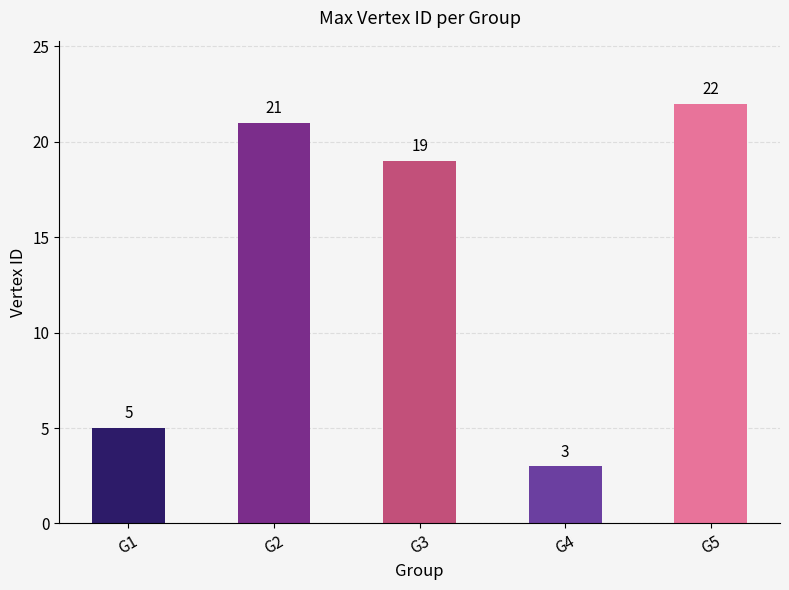

Reading left to right, transcribe all the data shown in this chart.

G1=5	G2=21	G3=19	G4=3	G5=22